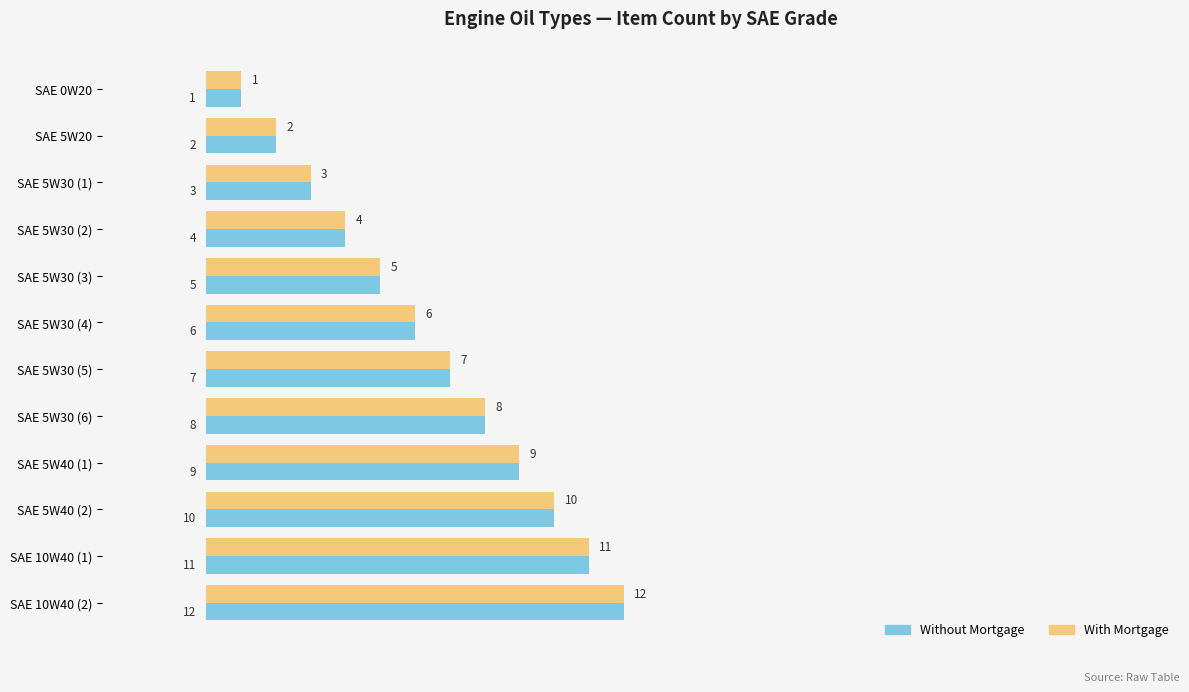

The Without Mortgage series shows 4 at SAE 5W20. True or false?

False